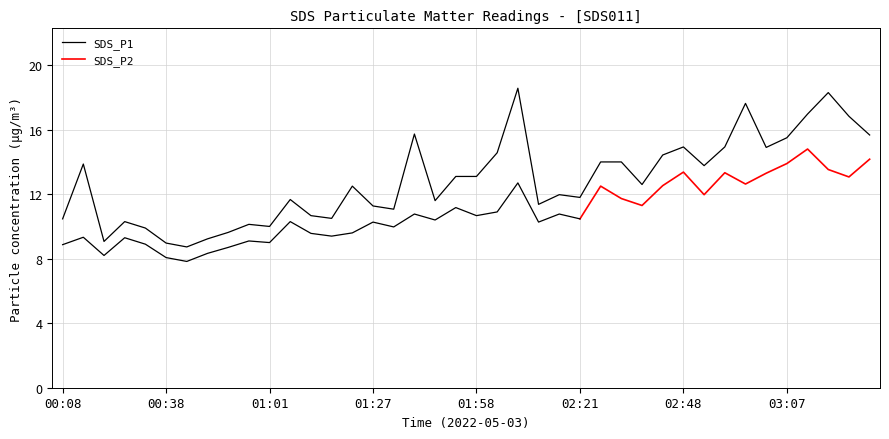

What is the label of the 28th point from the right?

01:07